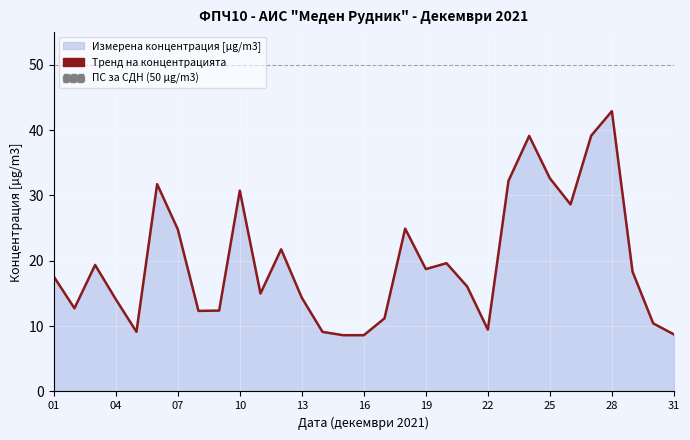

Which label corresponds to the smallest value in the chart?

15